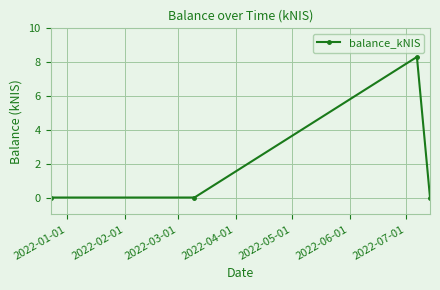

How many points are higher than both their immediate neighbors (excluding endpoints)?

1